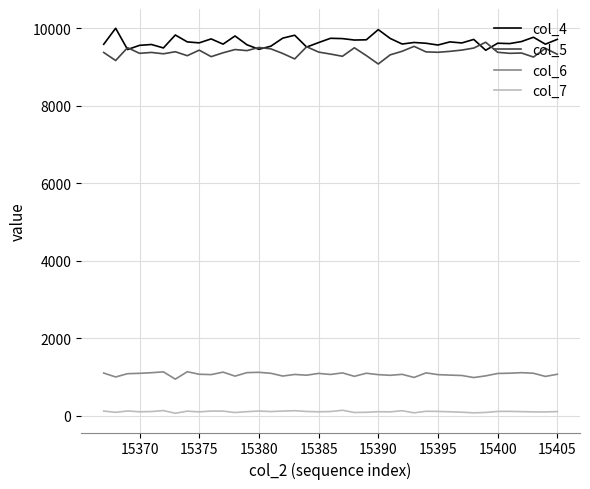

True or false: col_7 and col_4 intersect in this chart.

False